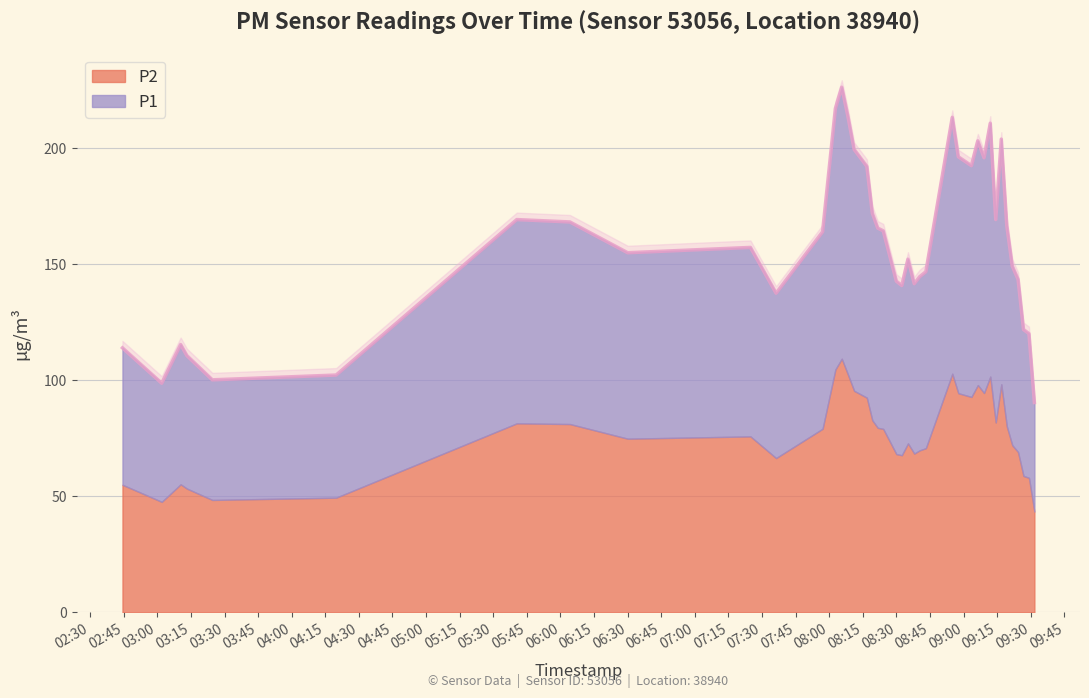

How many points are higher than both their immediate neighbors (excluding endpoints)?

9